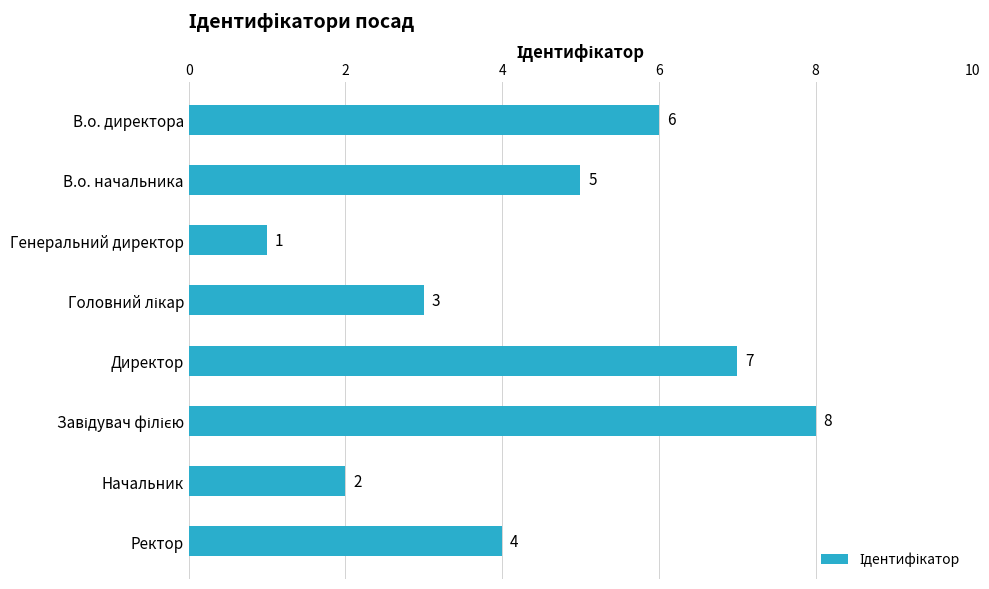

What is the value of the 4th bar from the top?

3